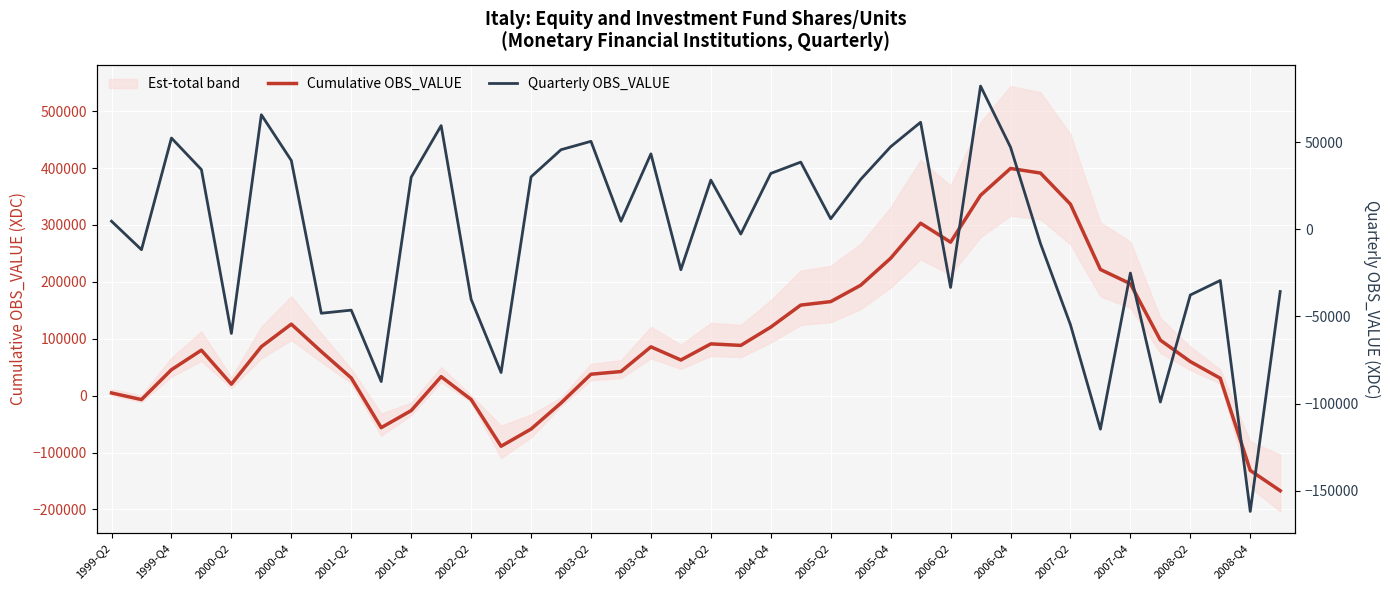

Which series has the largest total across all categories?

Cumulative OBS_VALUE